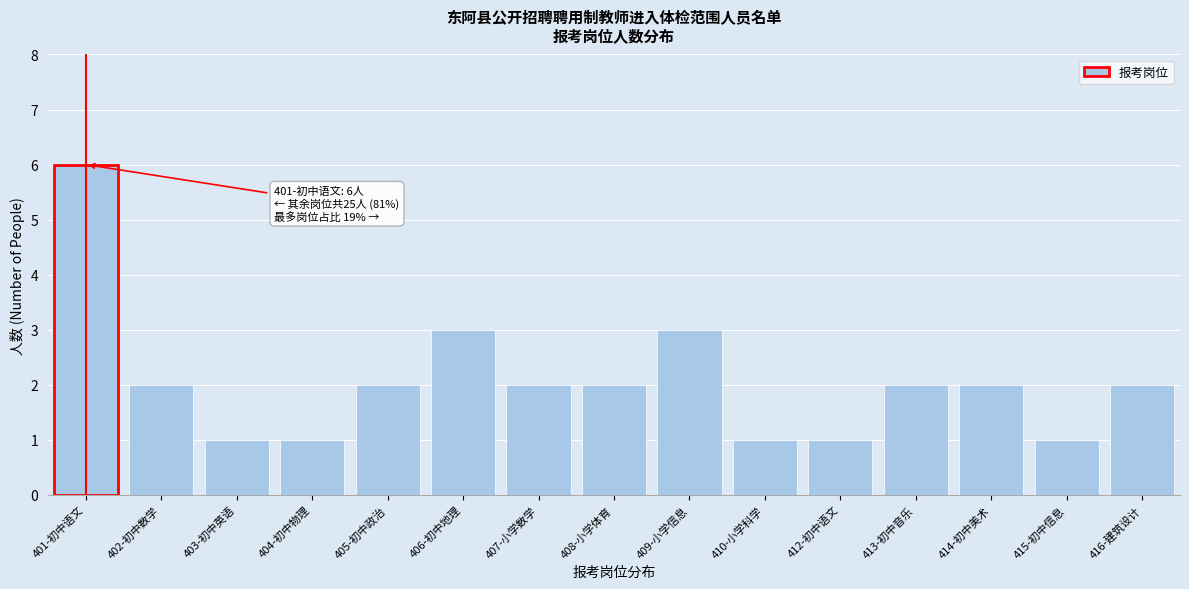

Reading right to left, list all the values displayed in this chart.

2	1	2	2	1	1	3	2	2	3	2	1	1	2	6